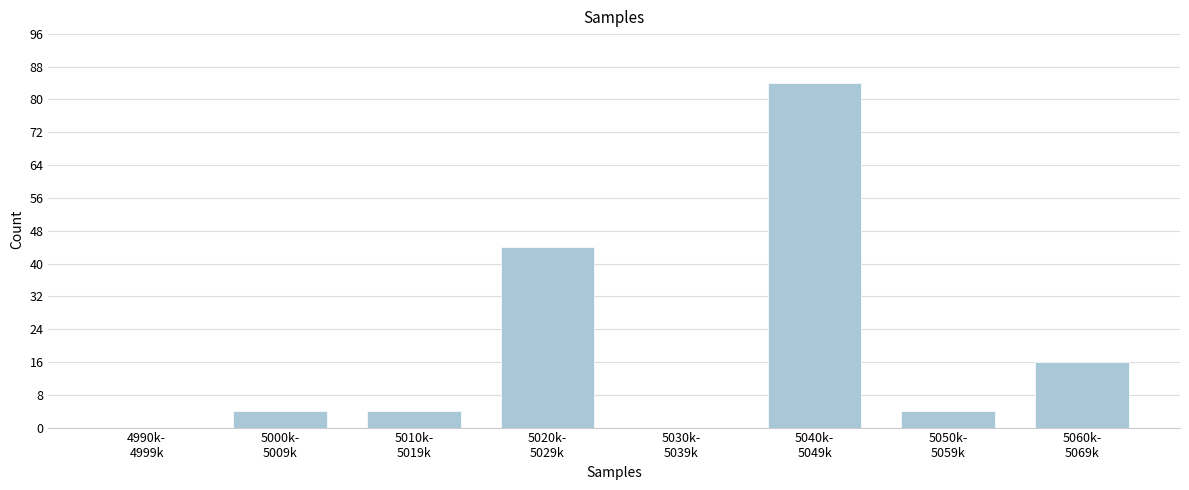

What is the greatest value displayed?

84